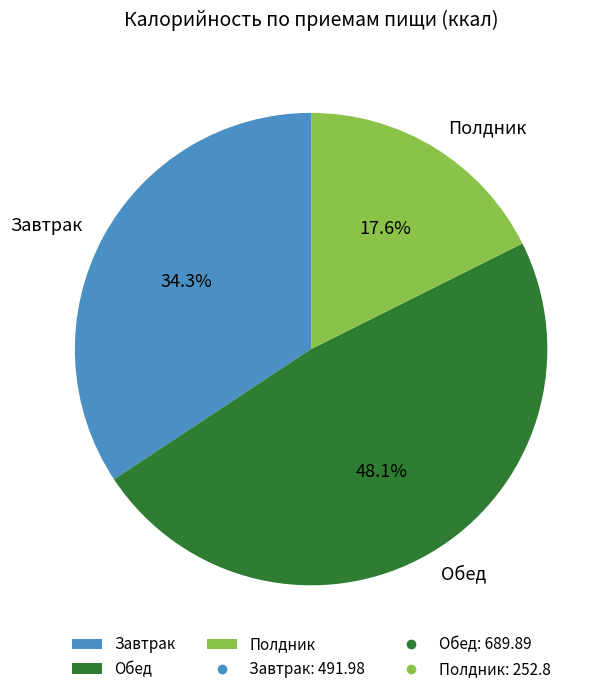

To the nearest percent, what is the combined percentage of Полдник and Обед?

66%